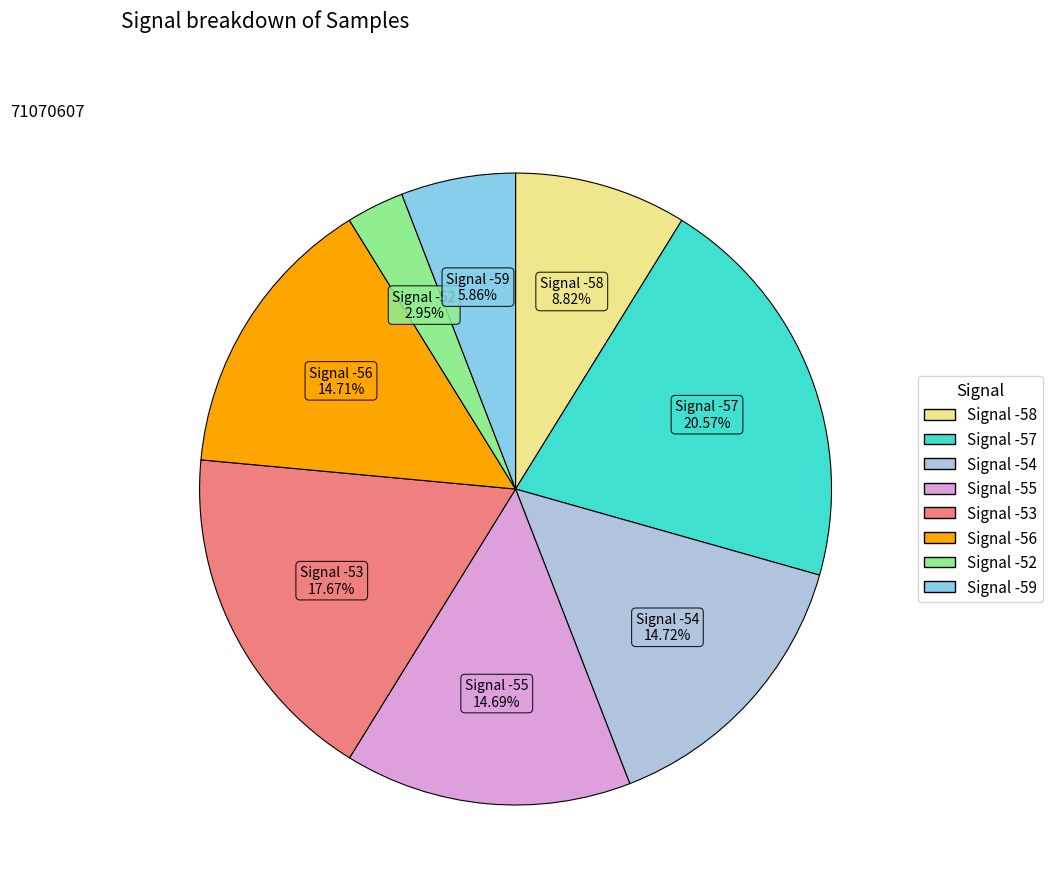

Count the number of slices in the pie.

8